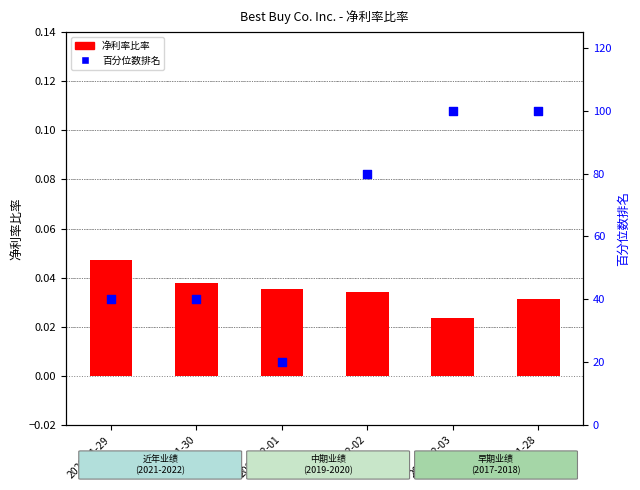

Which series contains the lowest Y value?

净利率比率 (Best Buy)